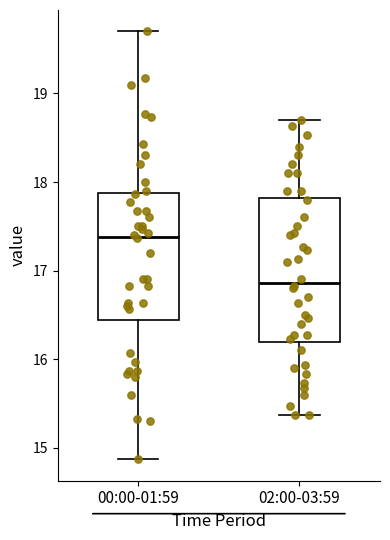

Reading left to right, read every box against the y-axis: the position of its median line, the range the box covers, and the ends of its whiskers. The values are not printed on the chart, so give them approximately, as read against the axis.

00:00-01:59: median 17.4, box 16.4 to 17.9, whiskers 14.9 to 19.7
02:00-03:59: median 16.9, box 16.2 to 17.8, whiskers 15.4 to 18.7